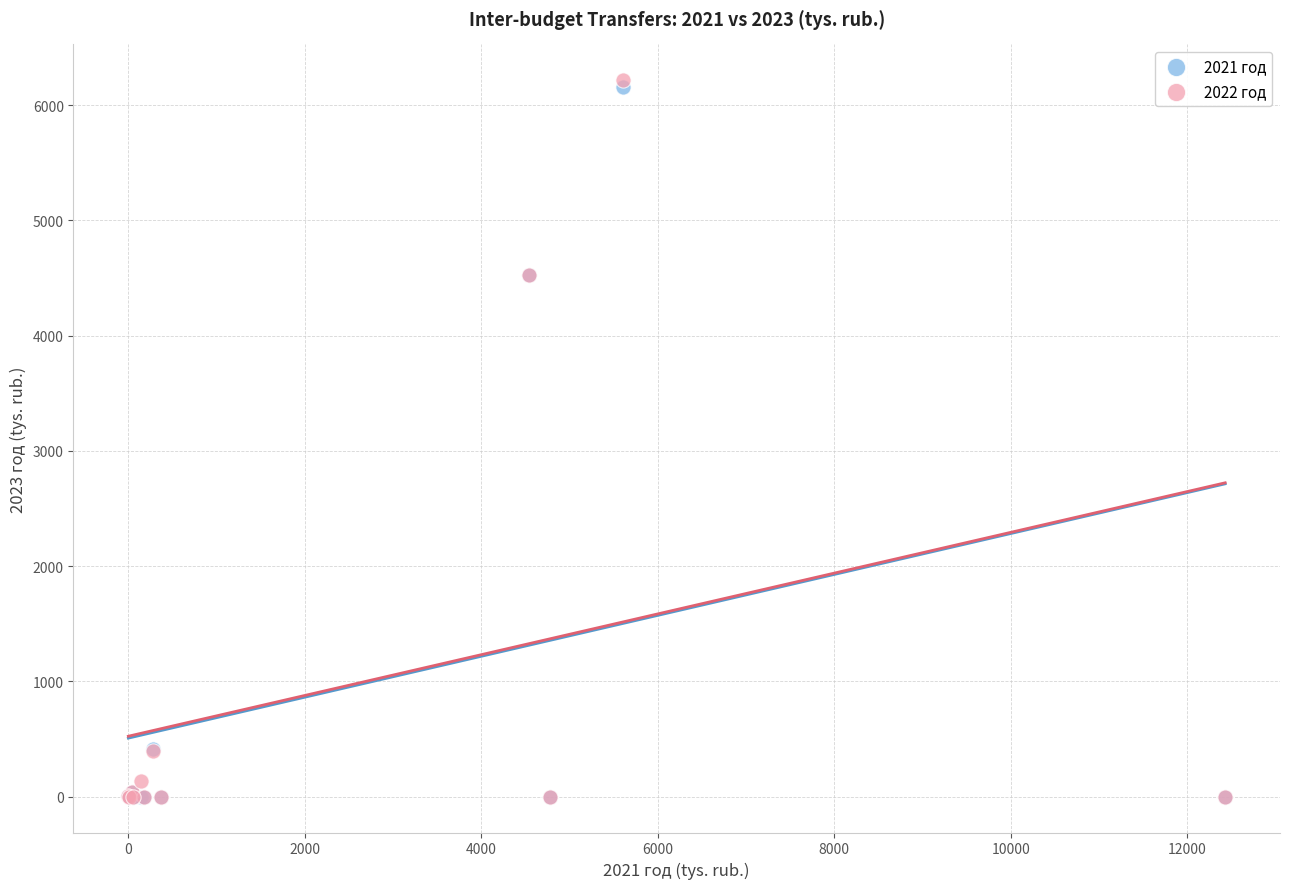

Which series contains the highest Y value?

2022 год